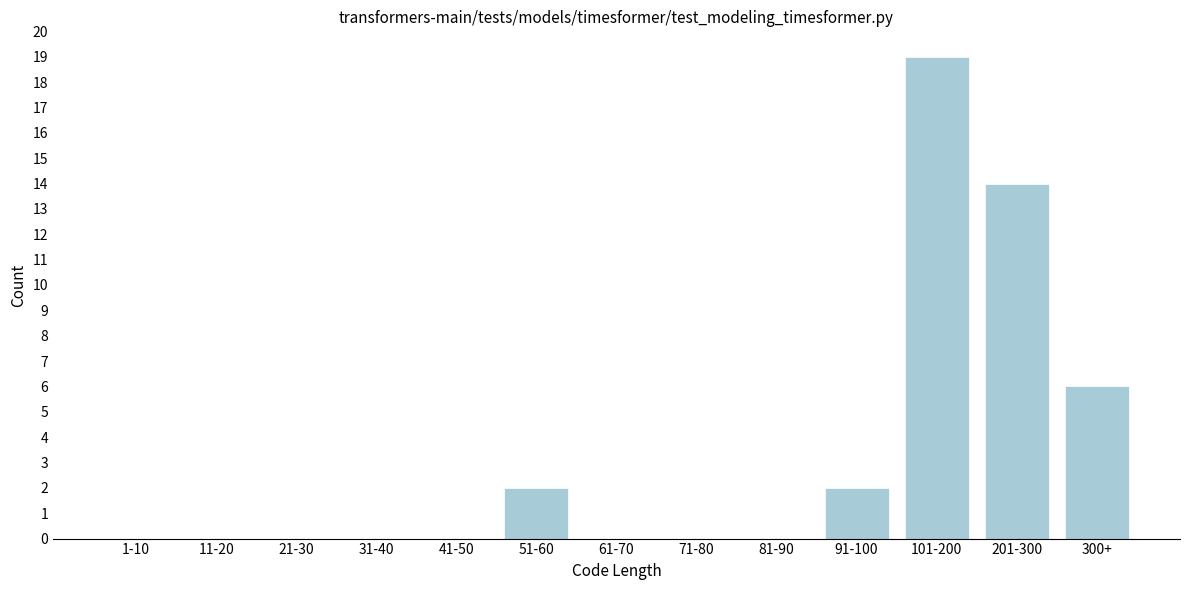

Reading left to right, list all the values displayed in this chart.

1-10=0	11-20=0	21-30=0	31-40=0	41-50=0	51-60=2	61-70=0	71-80=0	81-90=0	91-100=2	101-200=19	201-300=14	300+=6